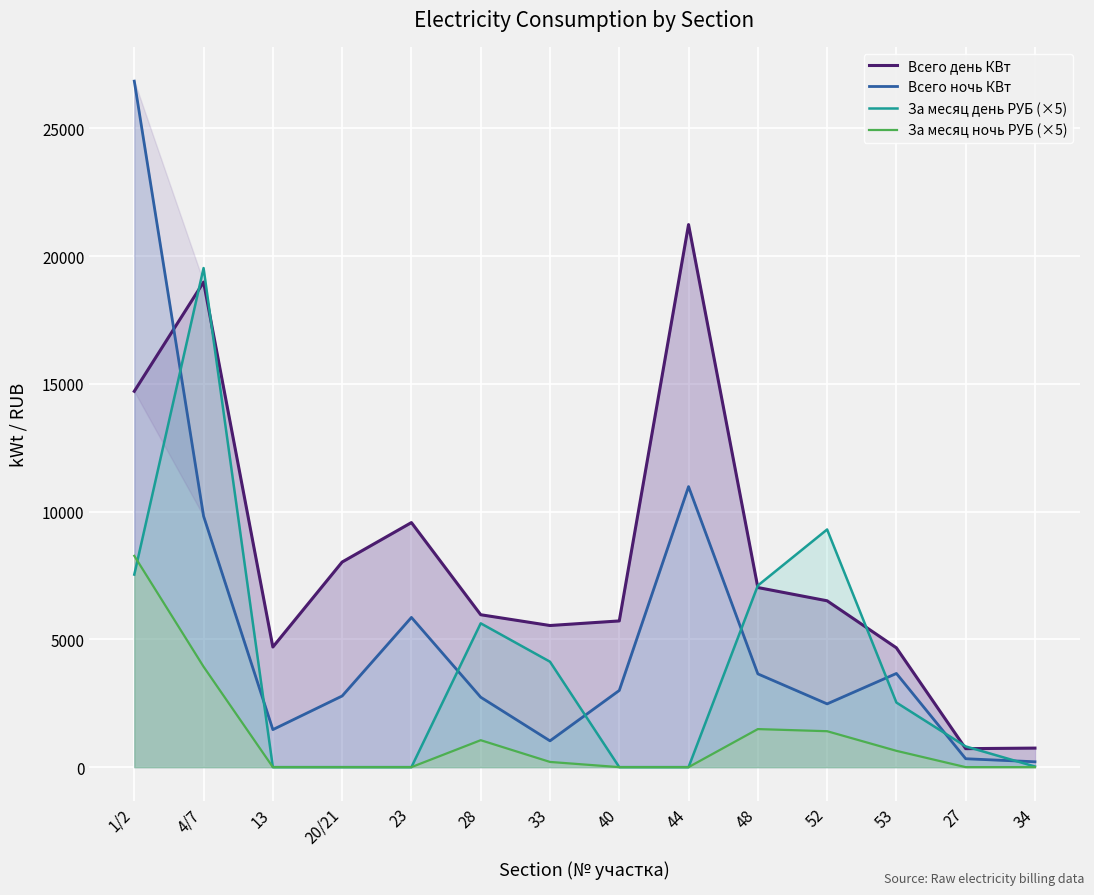

What position from the right is 34?

1